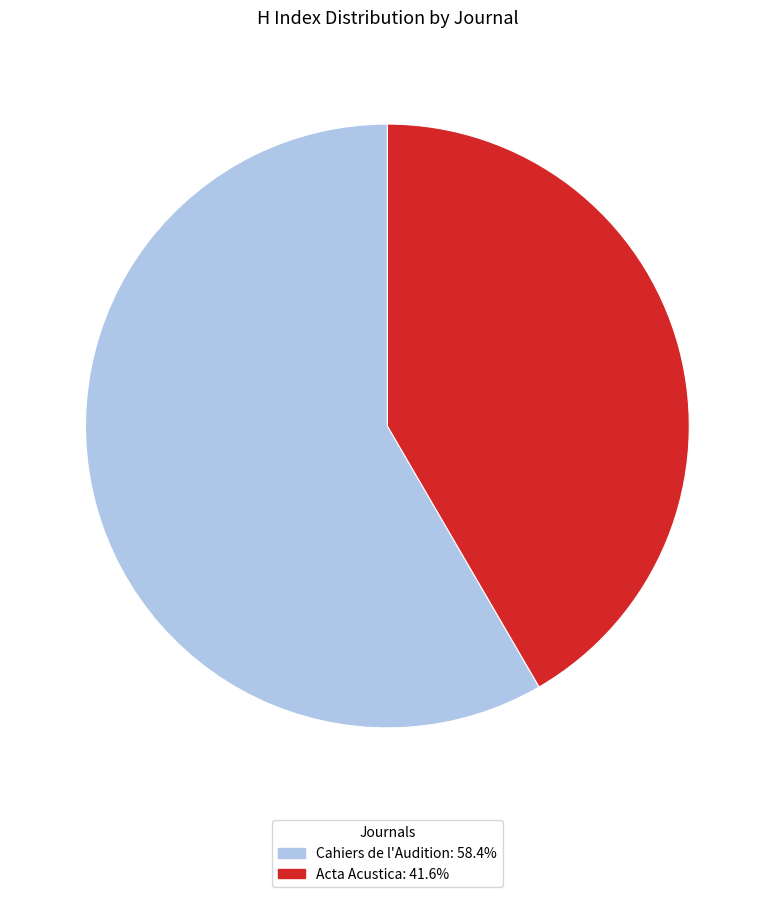

Which has a higher value, Cahiers de l'Audition or Acta Acustica?

Cahiers de l'Audition